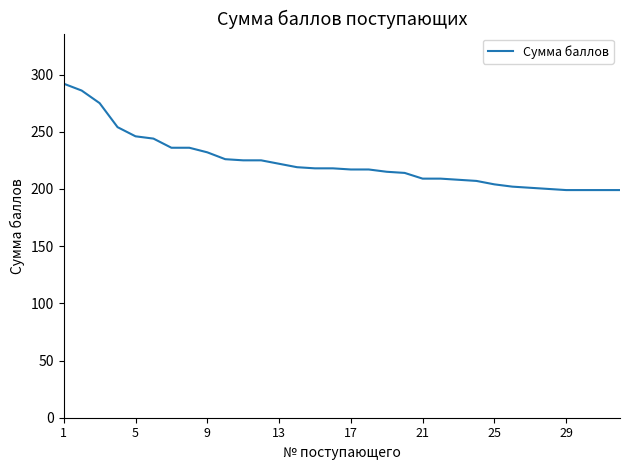

What is the maximum value shown in the chart?

292